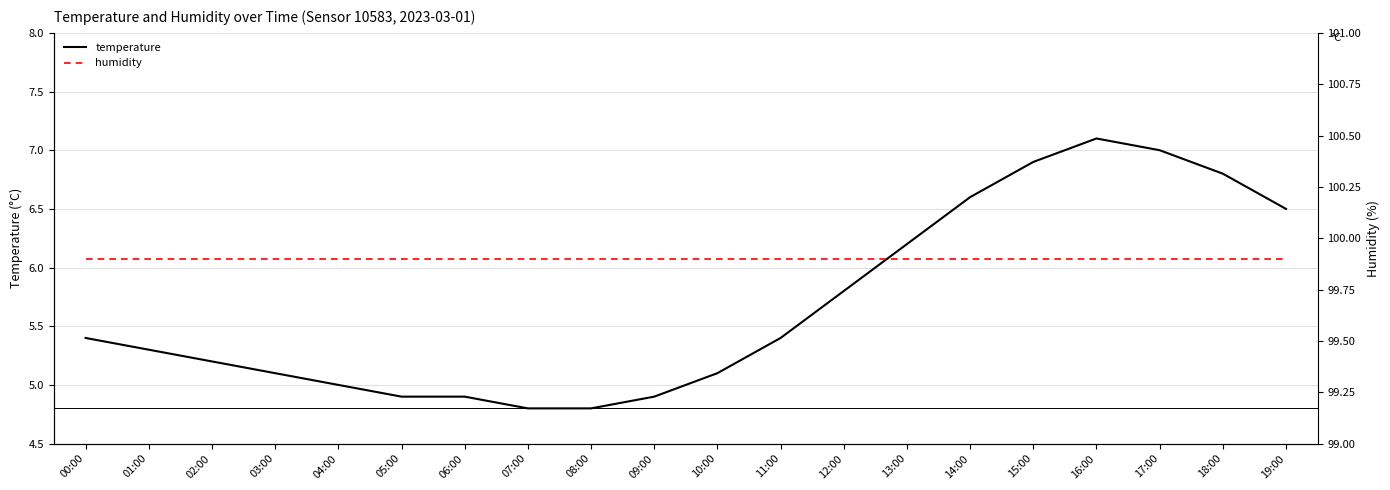

What is the value of the temperature point at the 1st from the left?

5.4